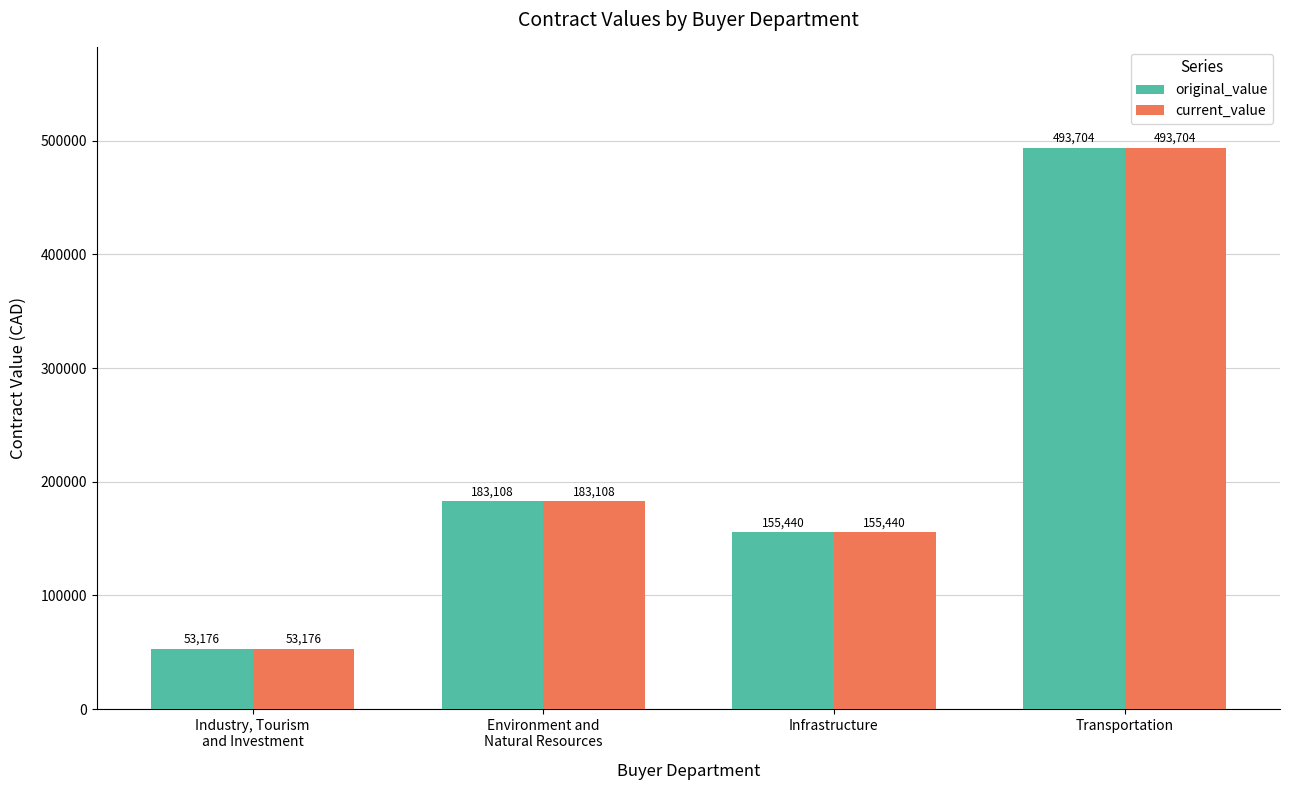

What is the maximum value shown in the chart?

493704.5